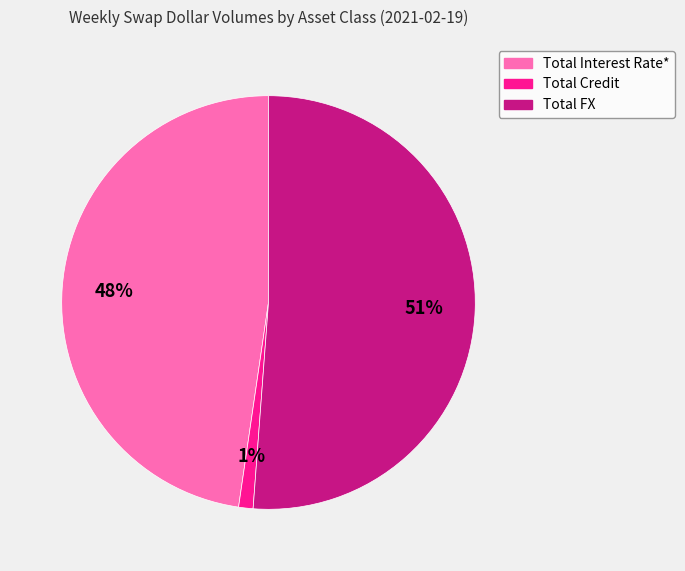

To the nearest percent, what portion does Total FX represent?

51%